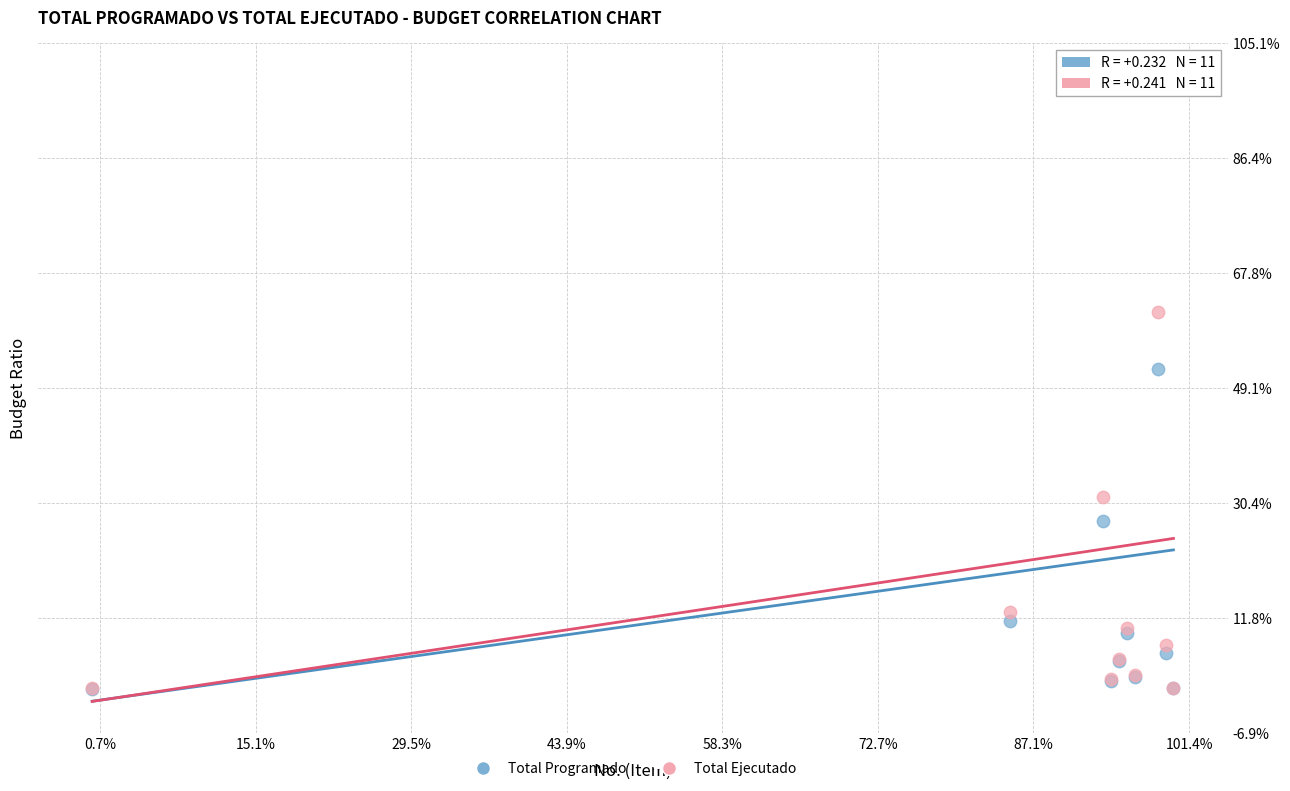

What are all the series names shown in the legend?

Total Programado, Total Ejecutado